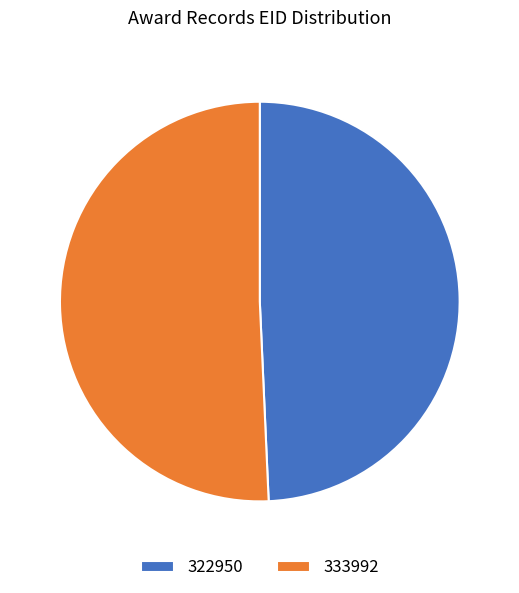

True or false: 322950 accounts for 49% of the total.

True